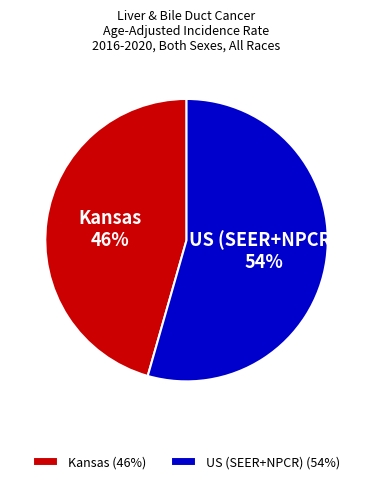

Which slice is the smallest?

Kansas